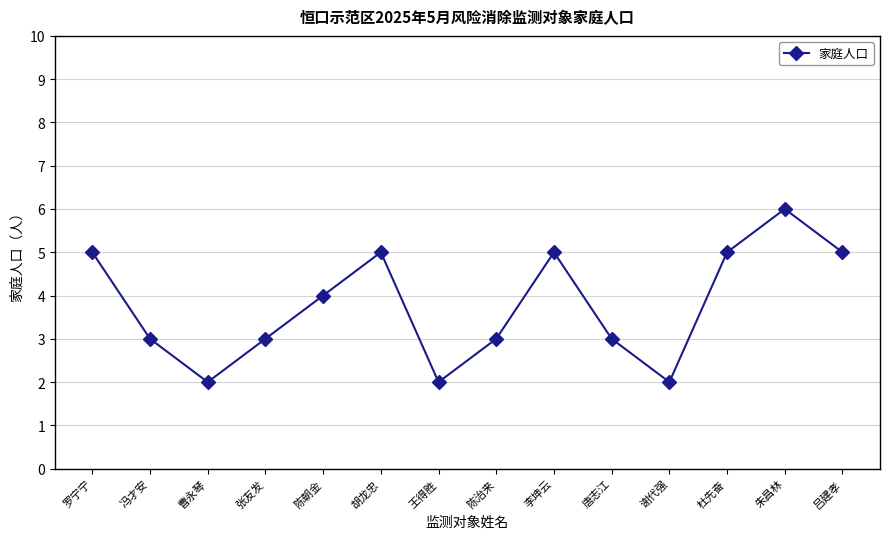

How many lines are shown in the chart?

1